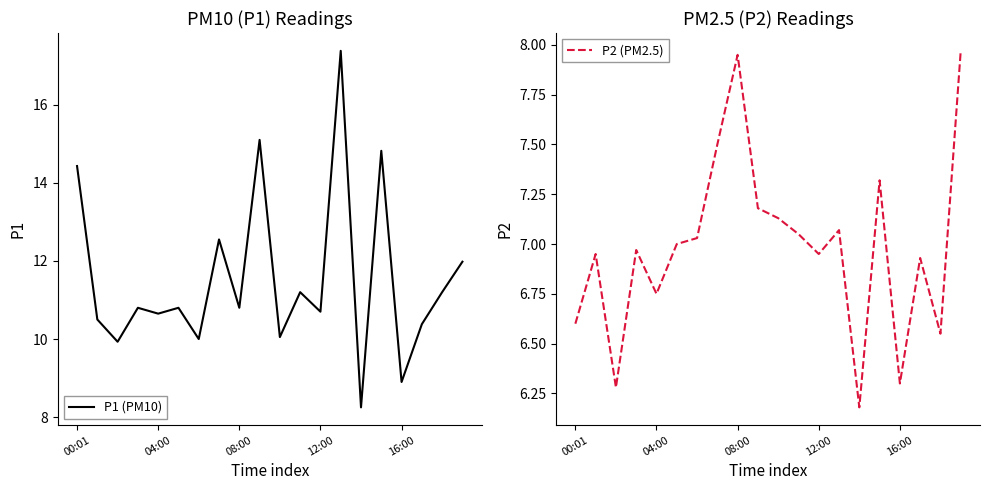

Is it true that P2 (PM2.5) equals 7.0 at 11?

True